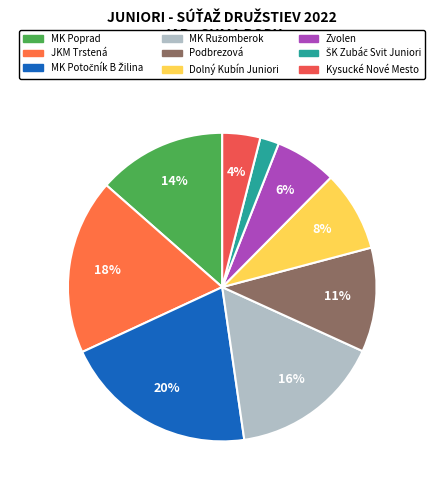

To the nearest percent, what portion does Dolný Kubín Juniori represent?

8%